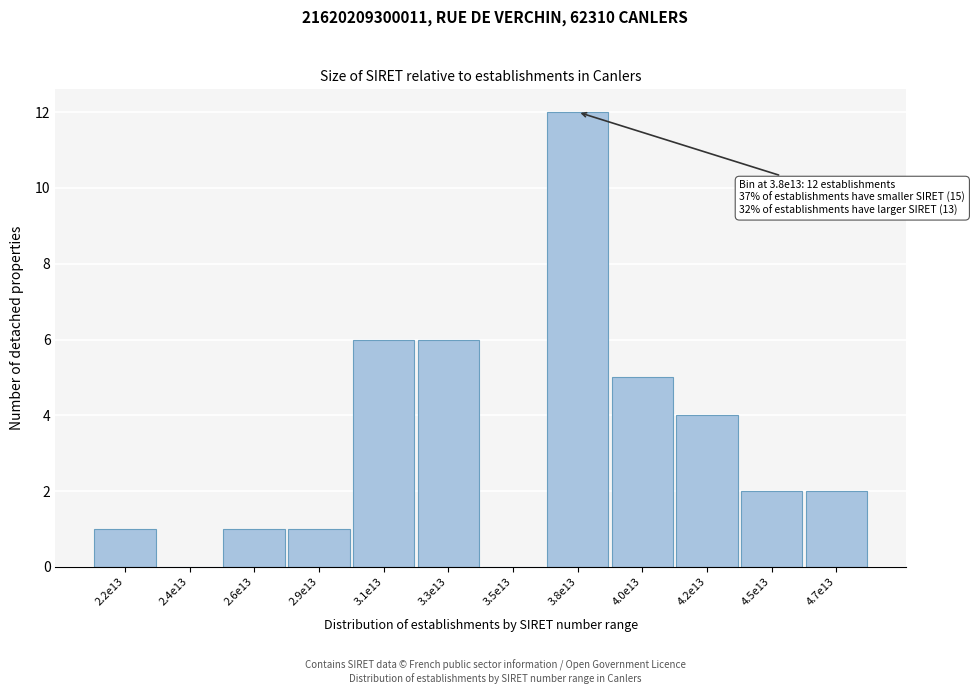

Reading left to right, what are all the values shown in this chart?

2.2e13=1	2.4e13=0	2.6e13=1	2.9e13=1	3.1e13=6	3.3e13=6	3.5e13=0	3.8e13=12	4.0e13=5	4.2e13=4	4.5e13=2	4.7e13=2